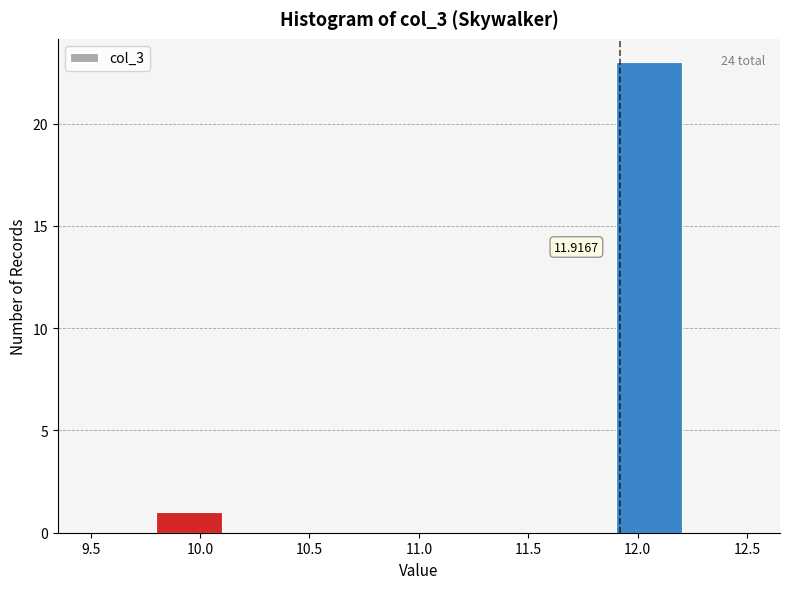

Over which range of the x-axis is the bar tallest?

11.9 to 12.2